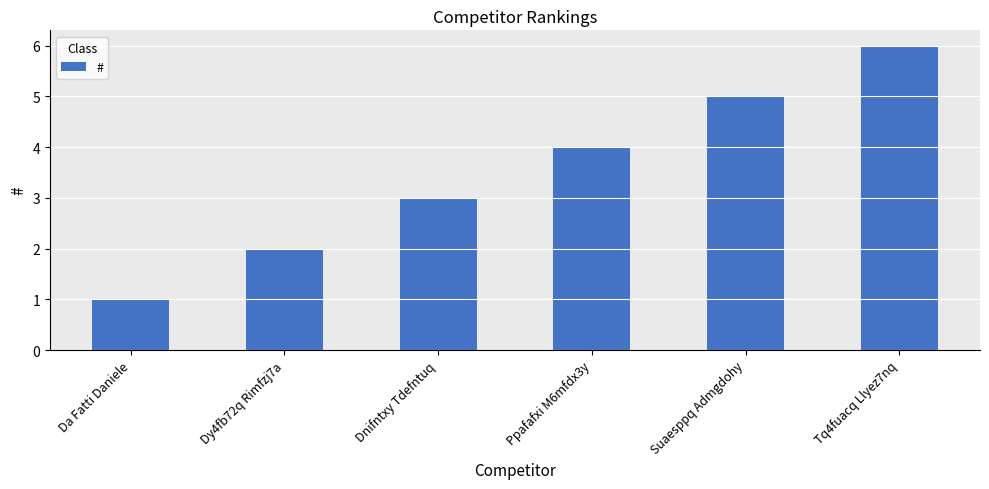

What is the average value?

4